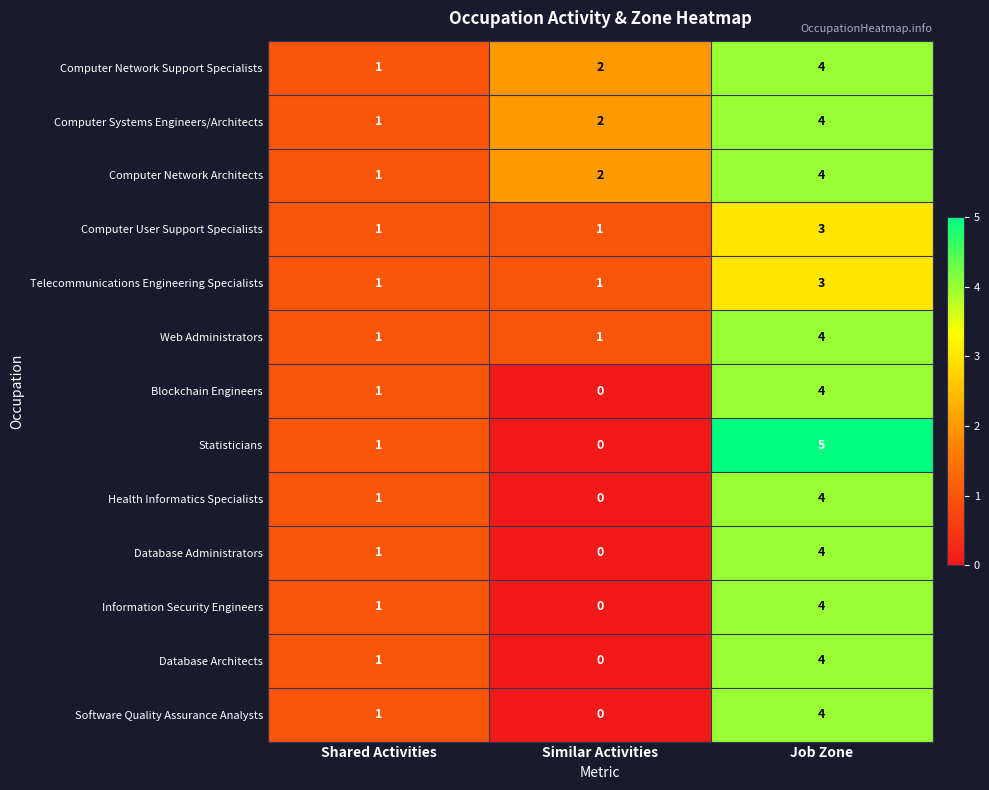

Which series has the widest spread of values?

Statisticians